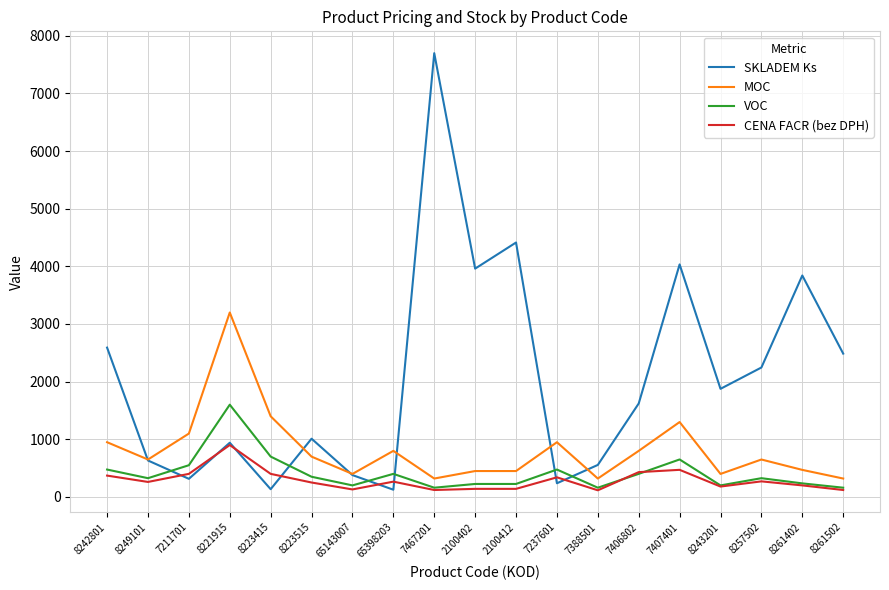

At which label does SKLADEM Ks reach its peak?

7467201